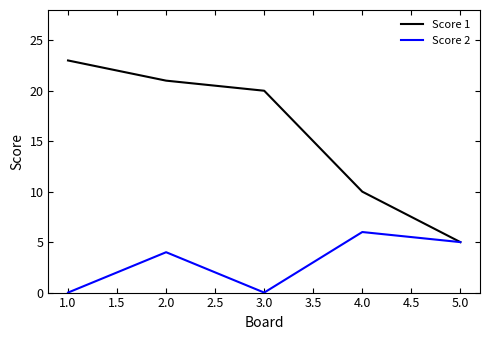

At which label is Score 2 closest to 3?

2.0